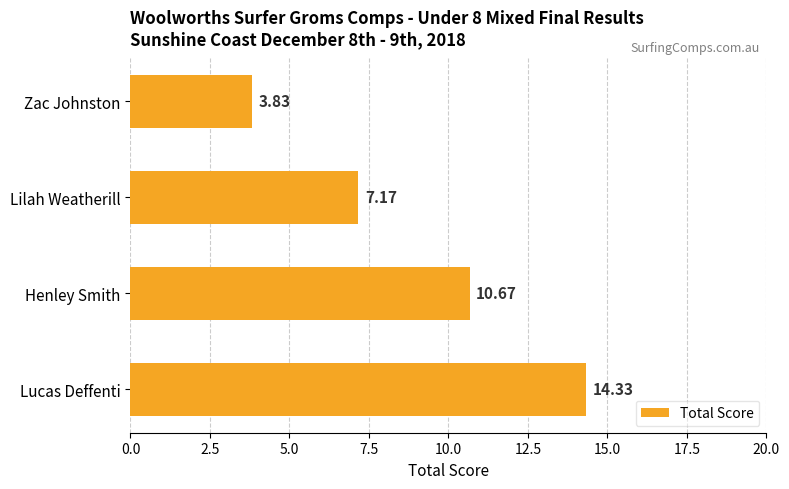

Which has a higher value, Lilah Weatherill or Zac Johnston?

Lilah Weatherill